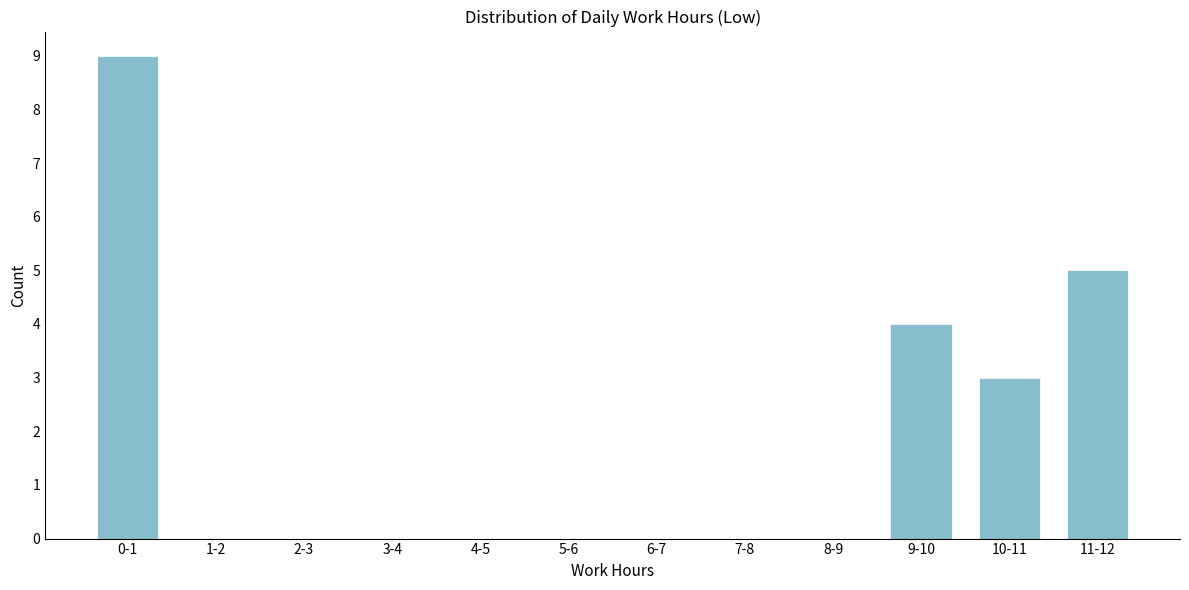

Reading right to left, transcribe all the data shown in this chart.

11-12=5	10-11=3	9-10=4	8-9=0	7-8=0	6-7=0	5-6=0	4-5=0	3-4=0	2-3=0	1-2=0	0-1=9